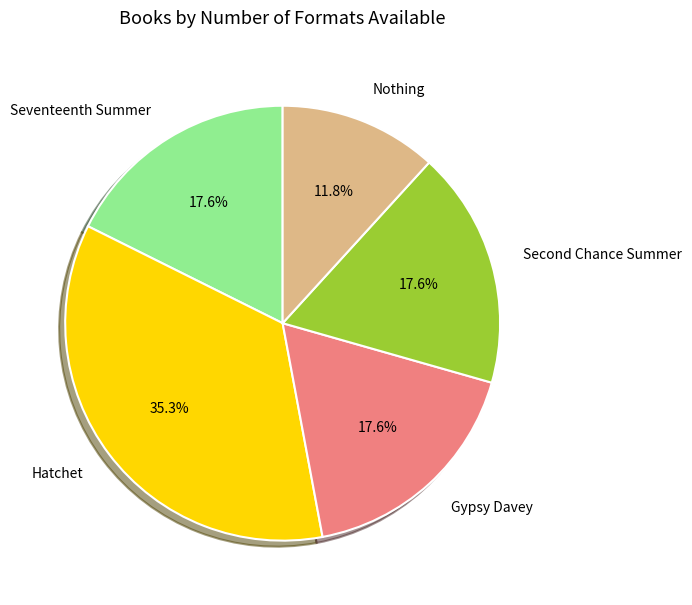

Is the sum of Hatchet and Nothing greater than half?

No